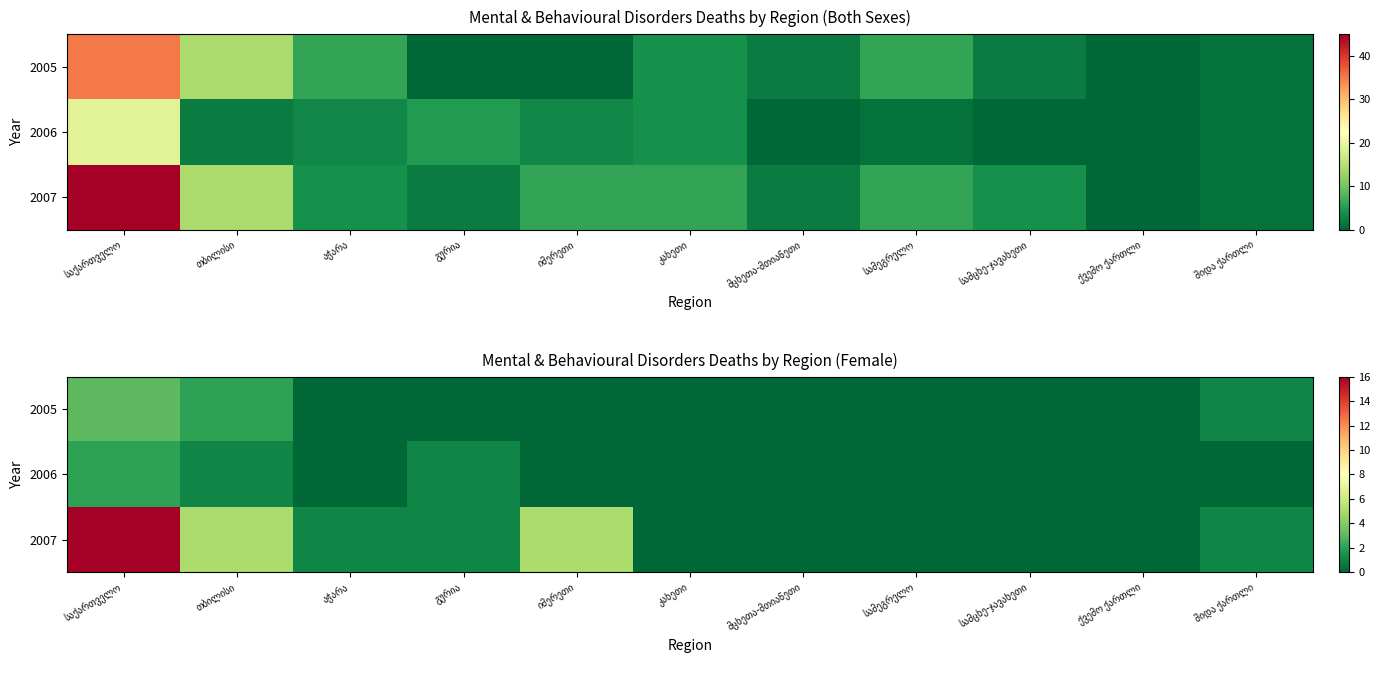

Rank the categories by 2007 value from highest to lowest.

საქართველო, თბილისი, იმერეთი, აჭარა, გურია, შიდა ქართლი, კახეთი, მცხეთა-მთიანეთი, სამეგრელო, სამცხე-ჯავახეთი, ქვემო ქართლი